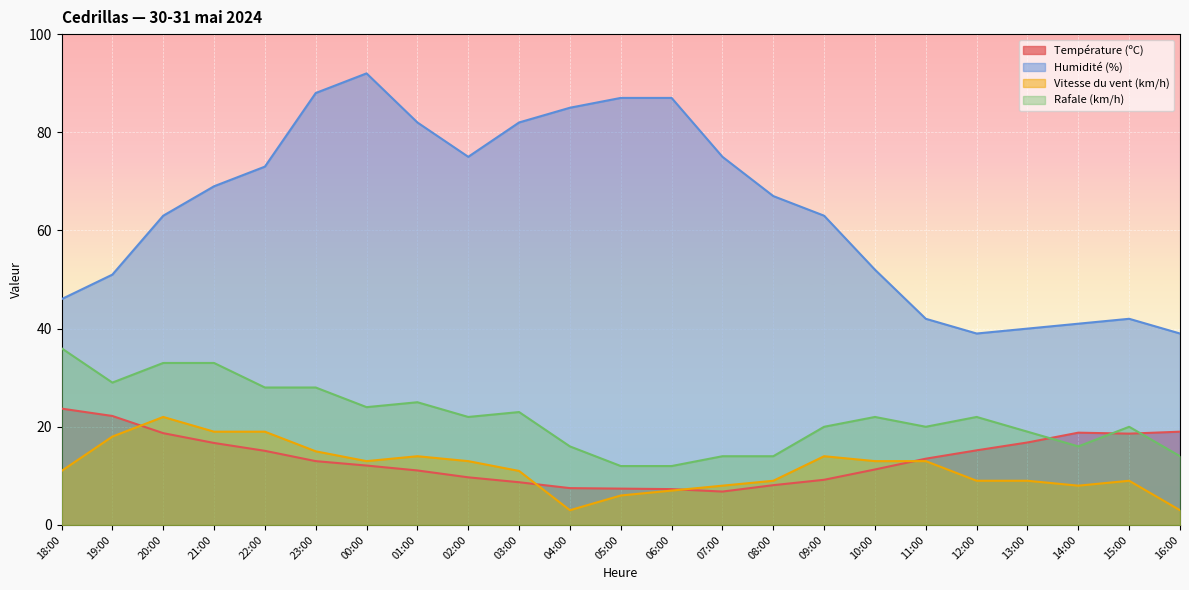

How many lines are shown in the chart?

4